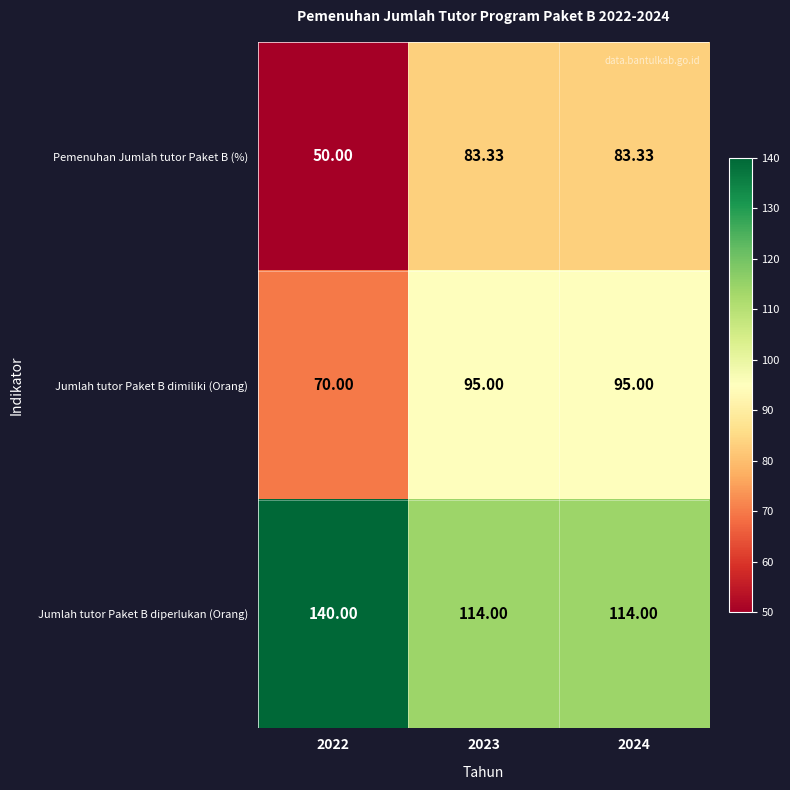

Rank the series by their maximum value, from lowest to highest.

Pemenuhan Jumlah tutor Paket B (%), Jumlah tutor Paket B dimiliki (Orang), Jumlah tutor Paket B diperlukan (Orang)